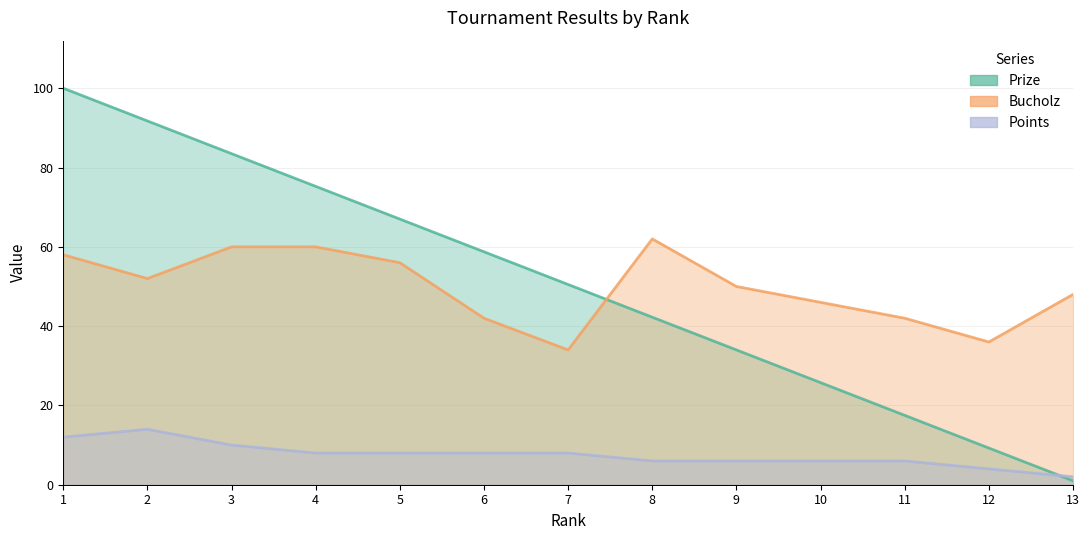

Does the chart display data point markers on the line(s)?

No